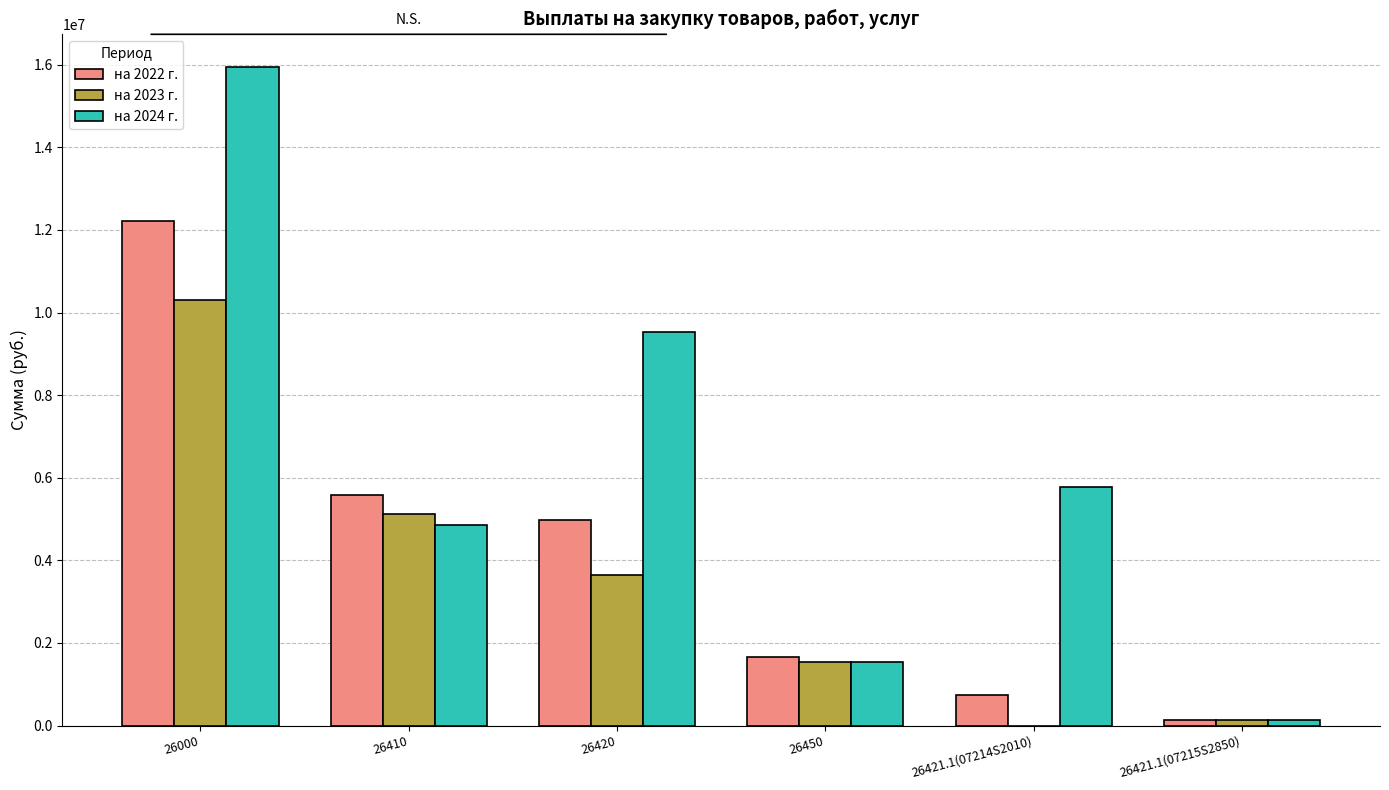

The value of на 2024 г. at 26420 is 16231107.9. True or false?

False